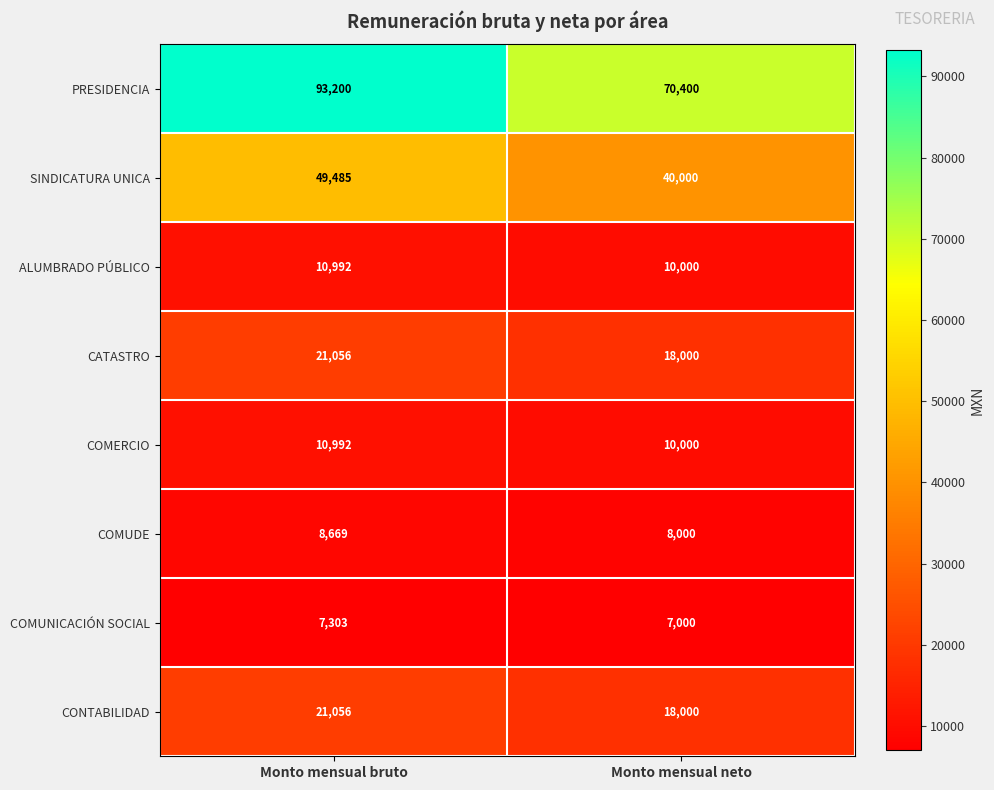

Which label corresponds to the largest value in the chart?

Monto mensual bruto